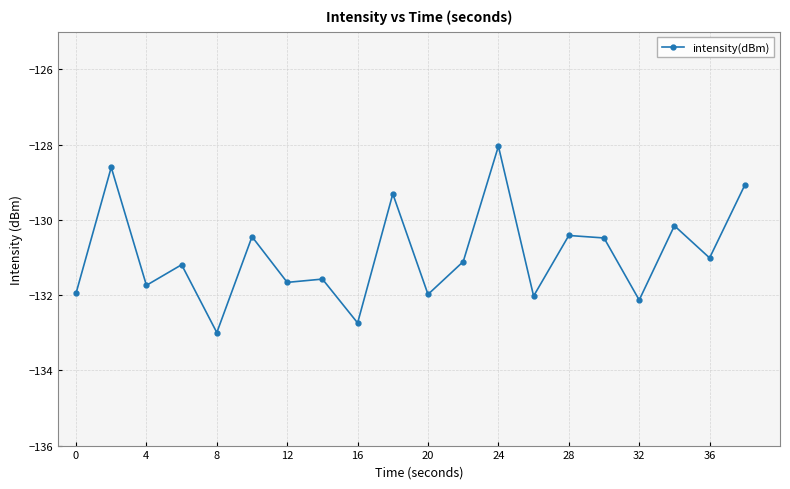

True or false: the data has more than 0 interior local peaks.

True